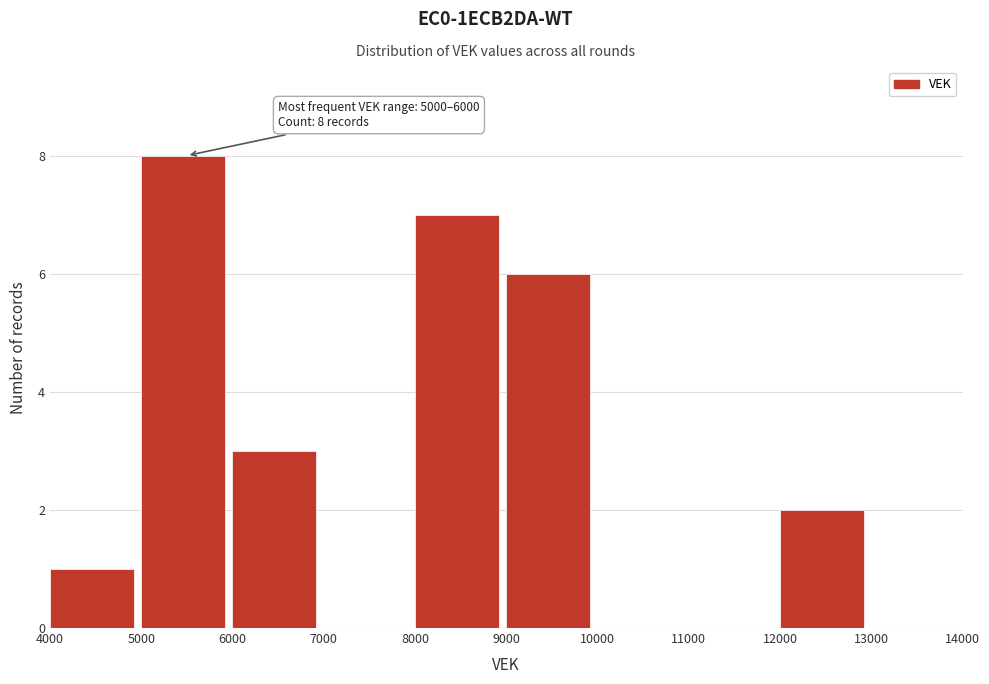

Over which range of the x-axis is the bar tallest?

5000 to 6000